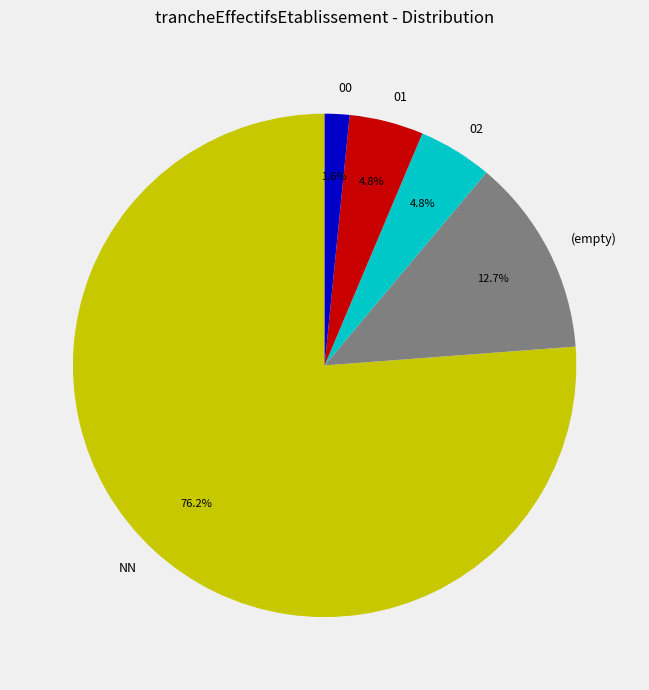

Which category accounts for the majority?

NN